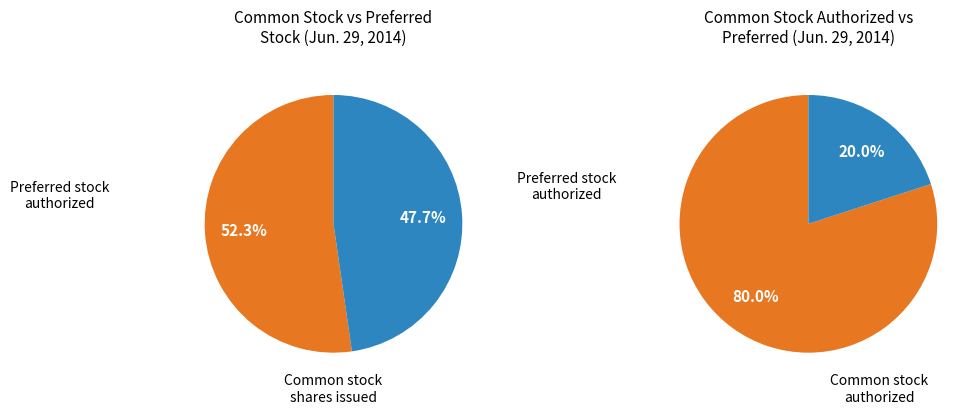

What is the ratio of the value at Common stock - shares issued to the value at Preferred stock - authorized?

1.1